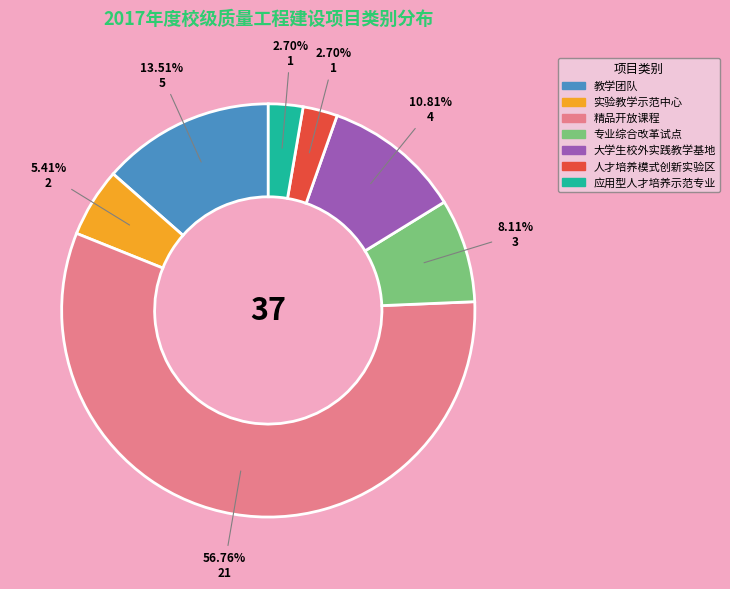

To the nearest percent, what percentage of the pie is 专业综合改革试点?

8%